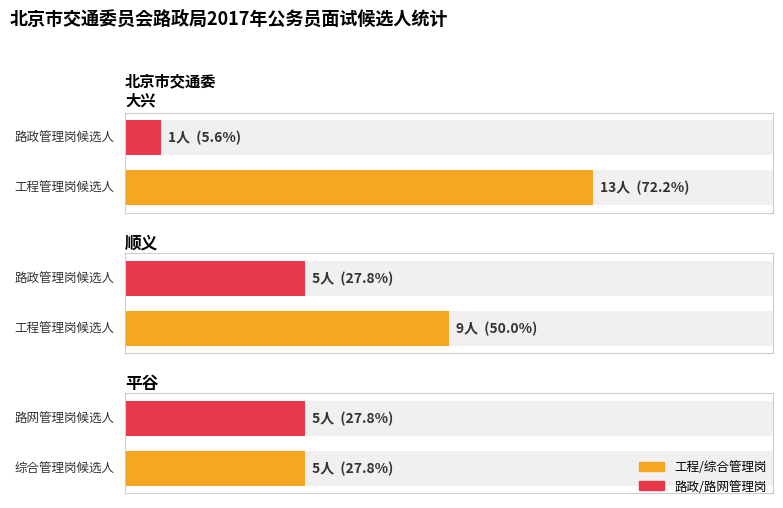

List the series in order of their overall mean, lowest first.

平谷, 顺义, 大兴